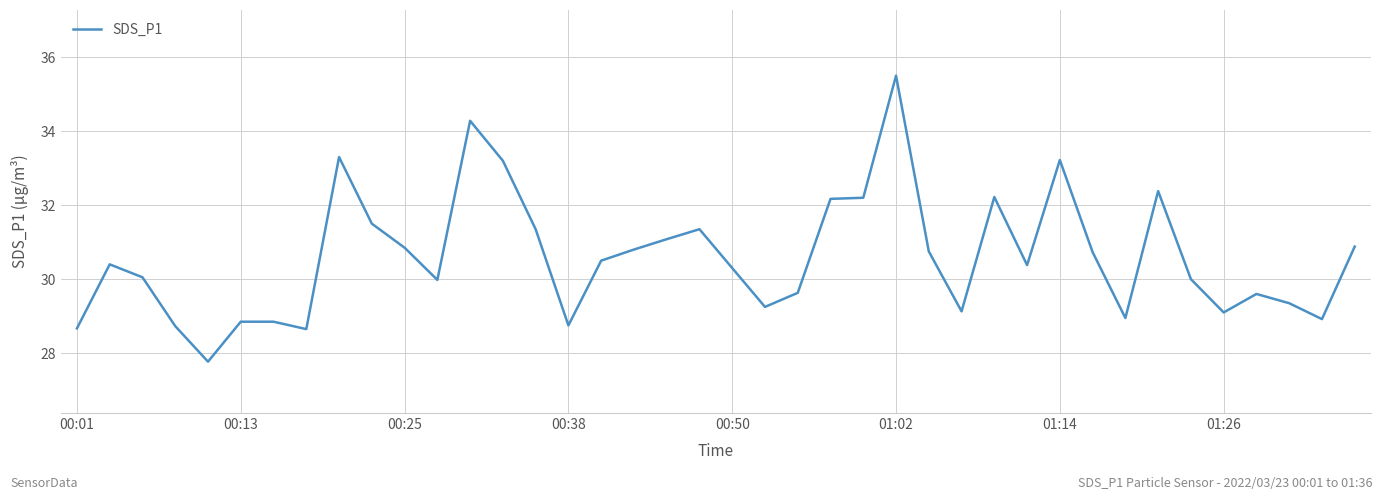

True or false: there are more than 2 points higher than both neighbors.

True